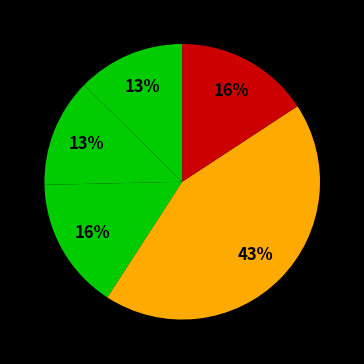

How many segments does this pie chart have?

5